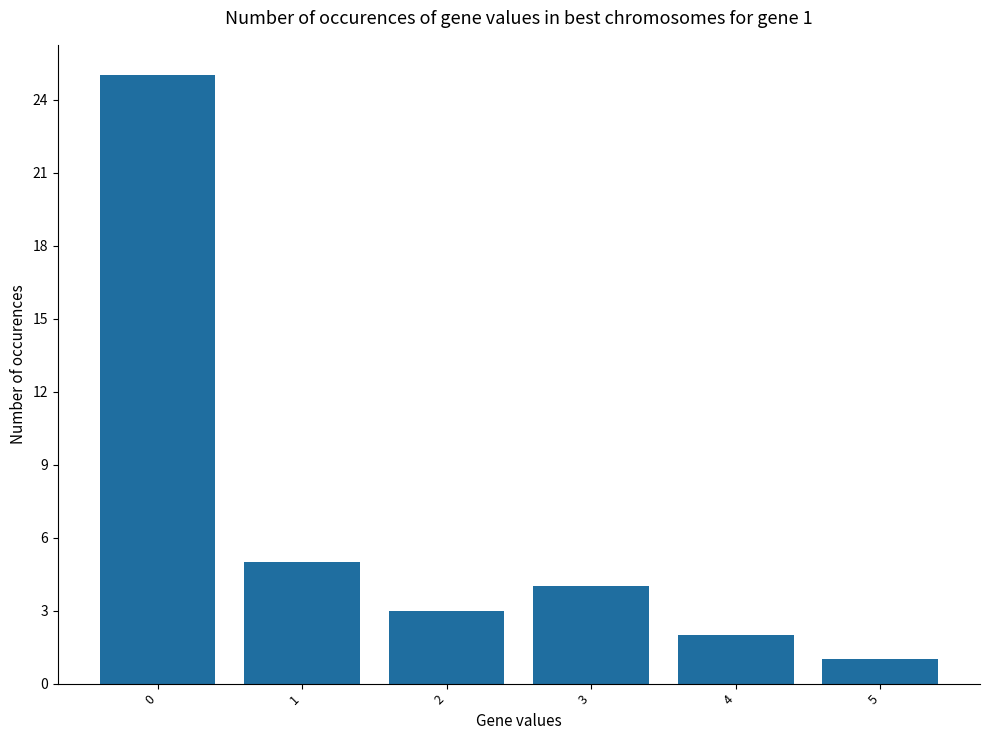

What is the ratio of the value at 1 to the value at 5?

5.0